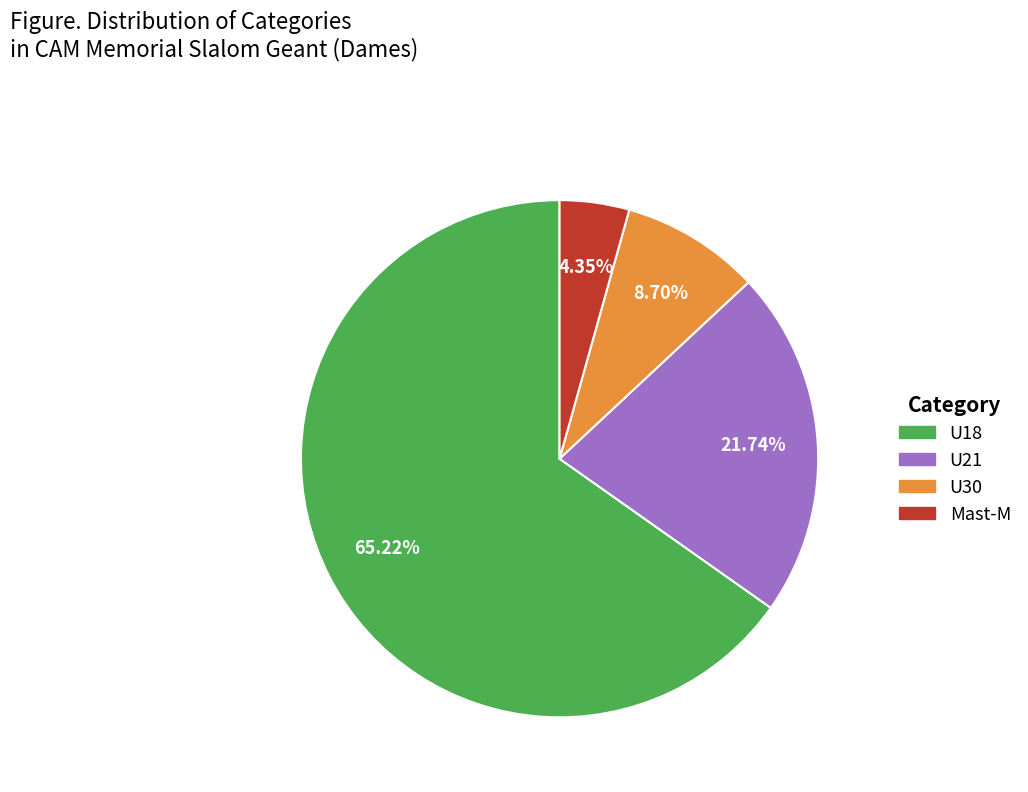

Which category has the smallest portion of the pie?

Mast-M